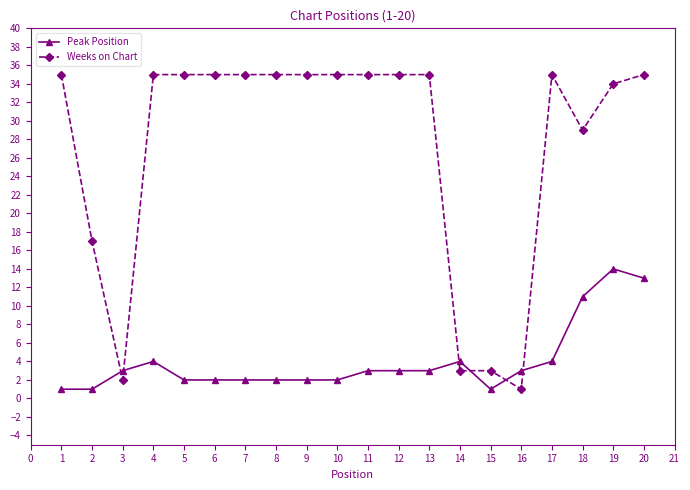

At which category does Peak Position reach its first local peak?

4